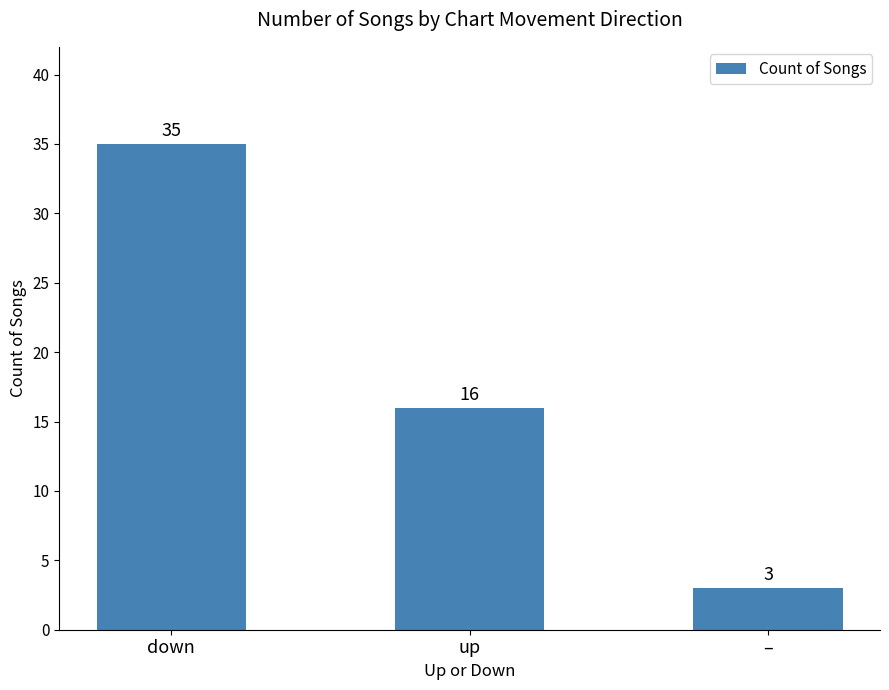

What is the difference between the values at – and down?

32